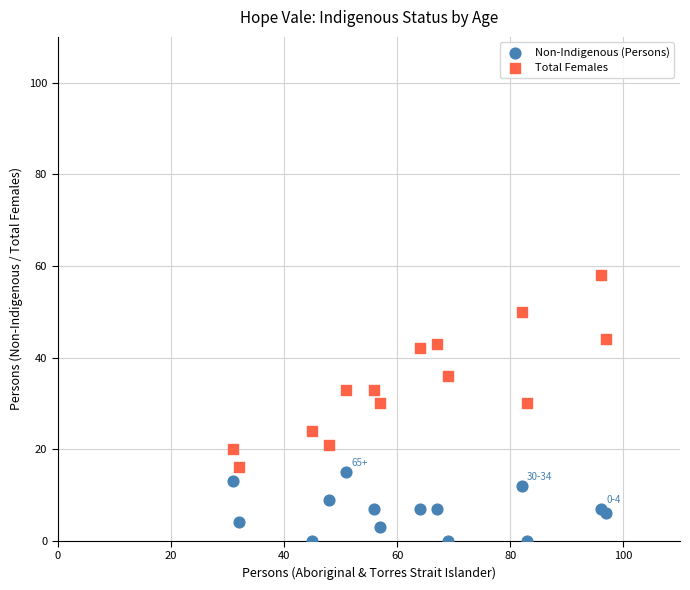

What are all the series names shown in the legend?

Non-Indigenous (Persons), Total Females